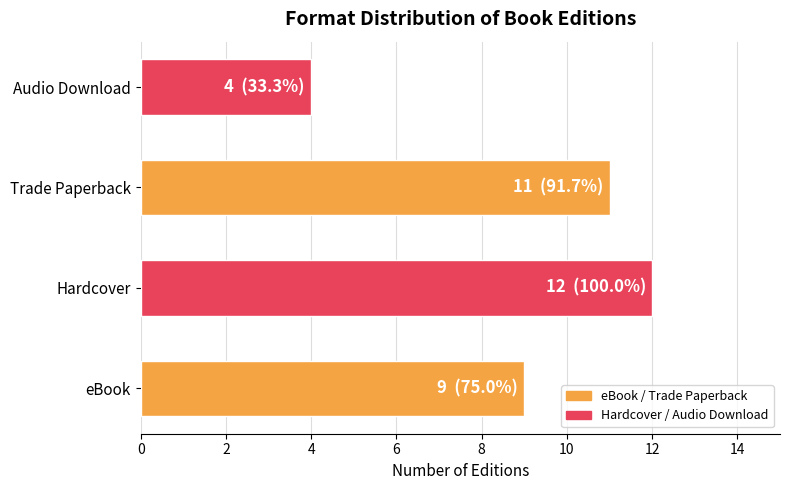

Reading bottom to top, what are all the values shown in this chart?

eBook=9	Hardcover=12	Trade Paperback=11	Audio Download=4